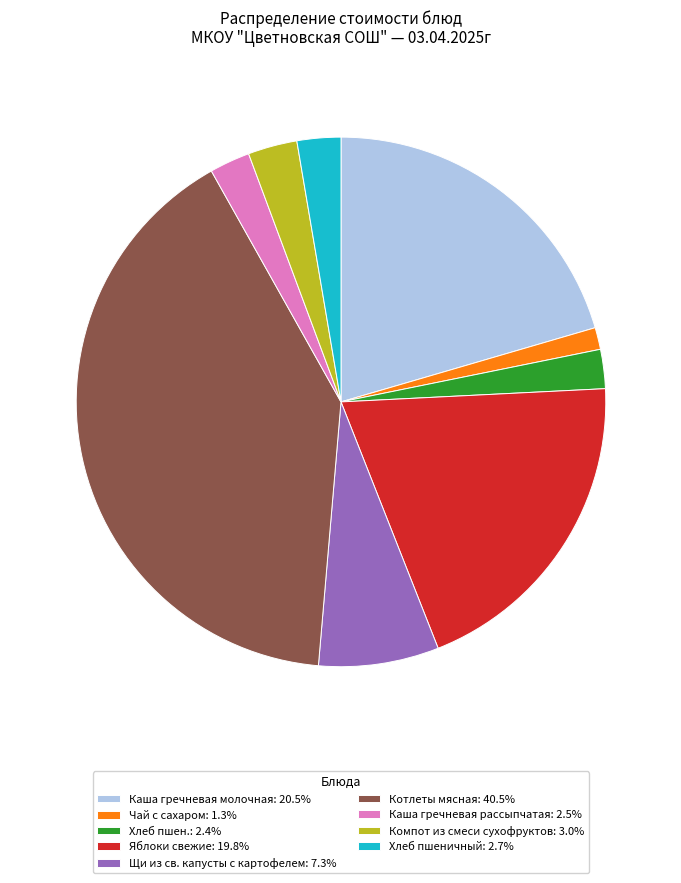

What is the ratio of the value at Яблоки свежие: 19.8% to the value at Чай с сахаром: 1.3%?

14.8